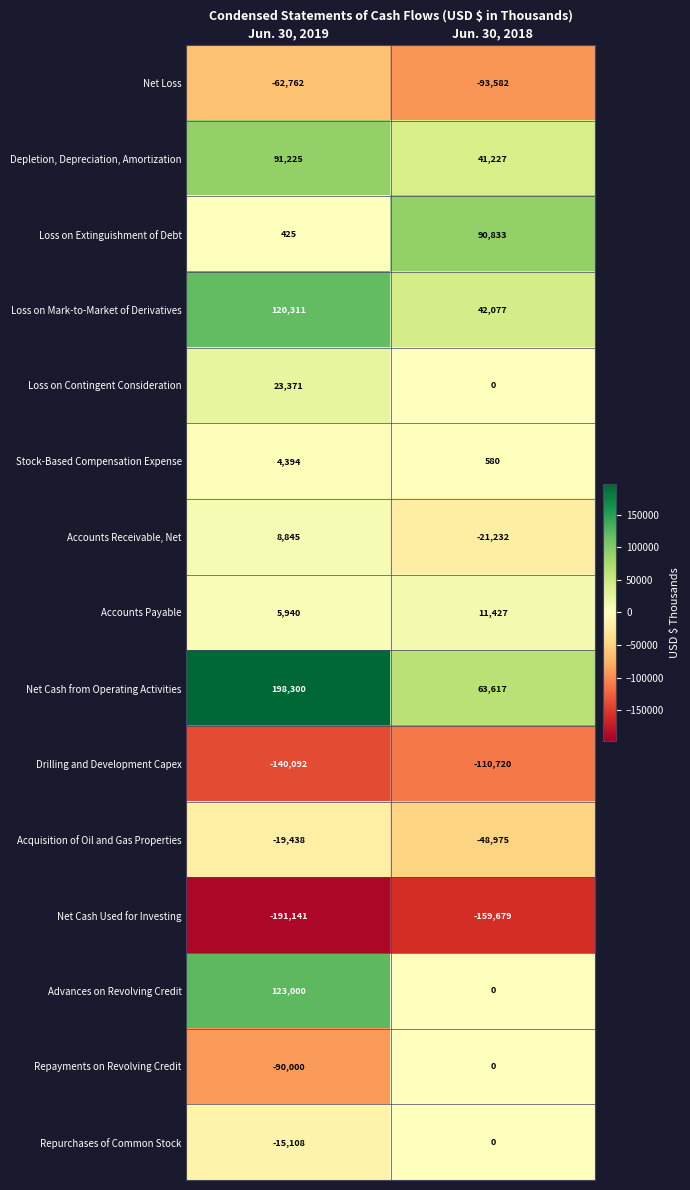

Rank the series at Jun. 30, 2019 from highest to lowest value.

Net Cash from Operating Activities, Advances on Revolving Credit, Loss on Mark-to-Market of Derivatives, Depletion, Depreciation, Amortization, Loss on Contingent Consideration, Accounts Receivable, Net, Accounts Payable, Stock-Based Compensation Expense, Loss on Extinguishment of Debt, Repurchases of Common Stock, Acquisition of Oil and Gas Properties, Net Loss, Repayments on Revolving Credit, Drilling and Development Capex, Net Cash Used for Investing